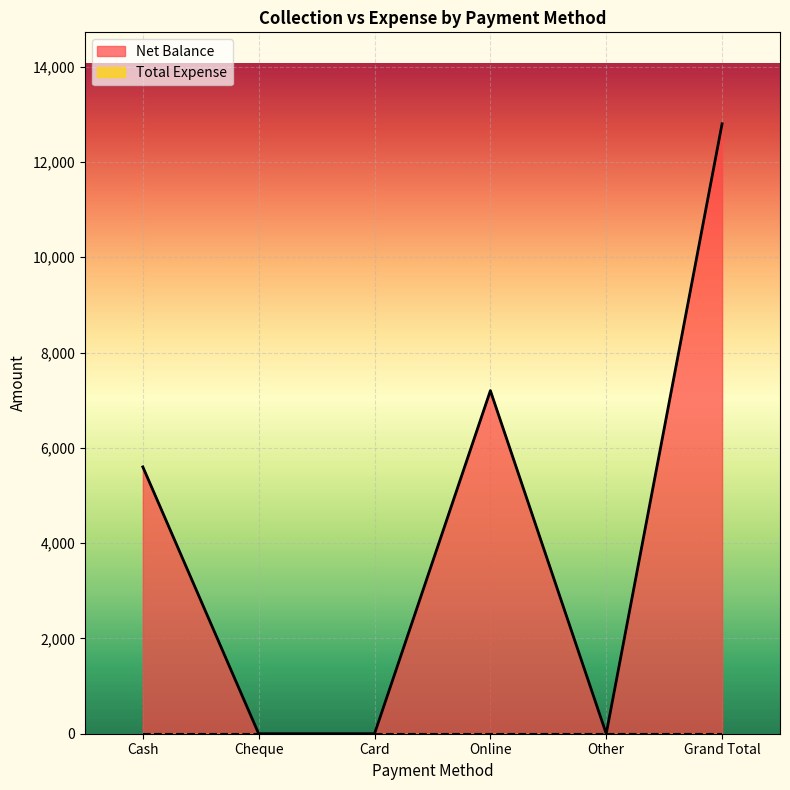

Reading right to left, what are all the values shown in this chart?

Grand Total=12800	Other=0	Online=7200	Card=0	Cheque=0	Cash=5600